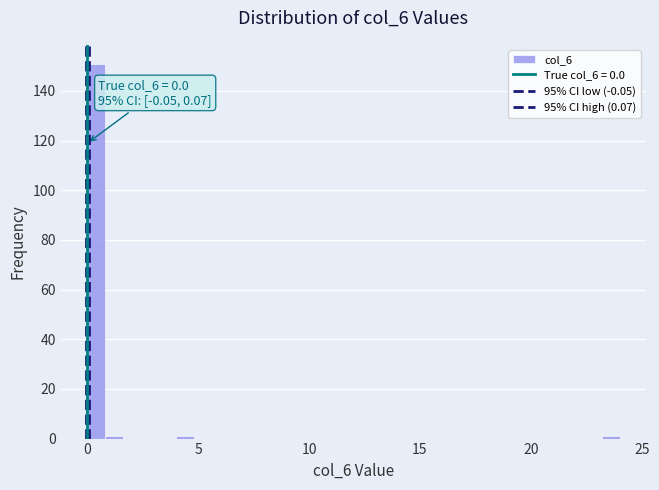

Read against the x-axis, roughly where is the centre of the tallest bar?

0.5